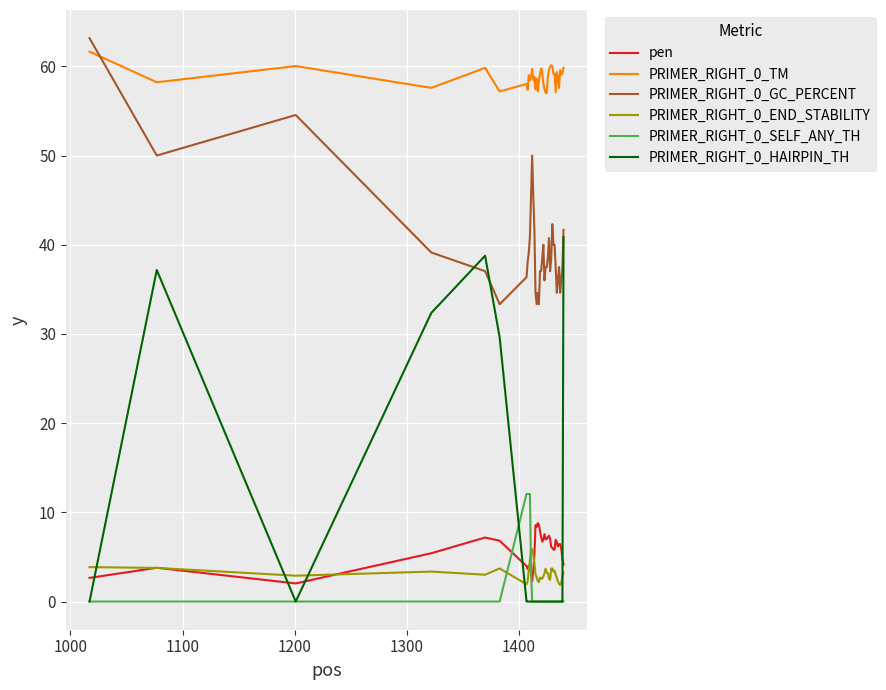

How many times do PRIMER_RIGHT_0_SELF_ANY_TH and PRIMER_RIGHT_0_END_STABILITY cross each other?

2